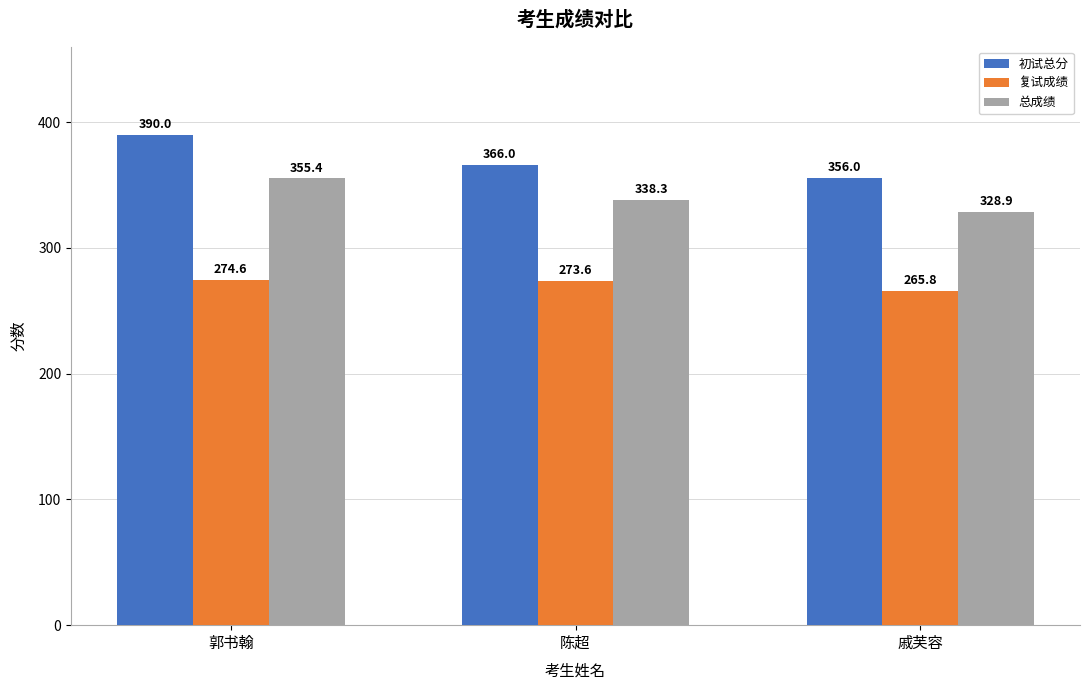

What is the difference between the second highest and minimum values in the 初试总分 series?

10.0